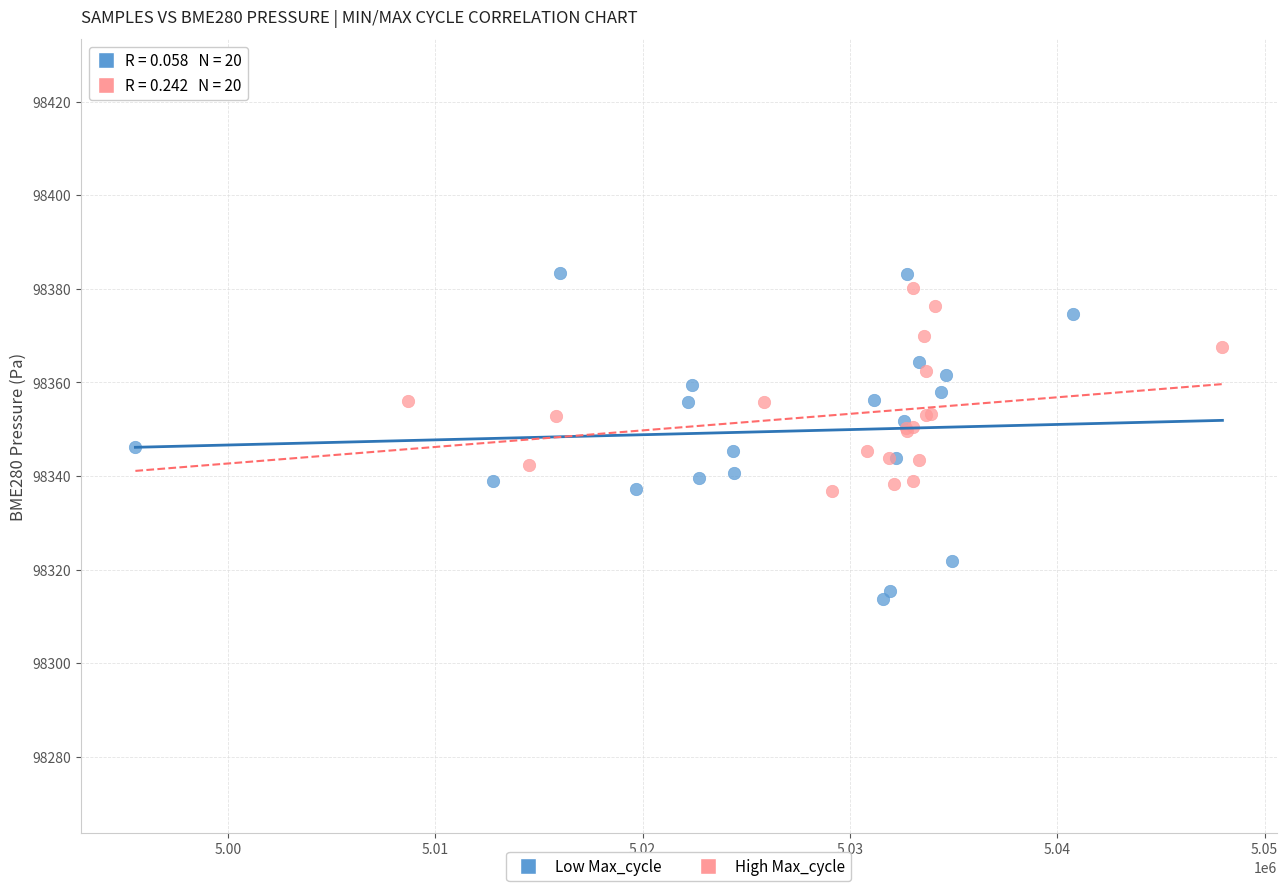

Which series reaches the minimum Y coordinate?

Low Max_cycle